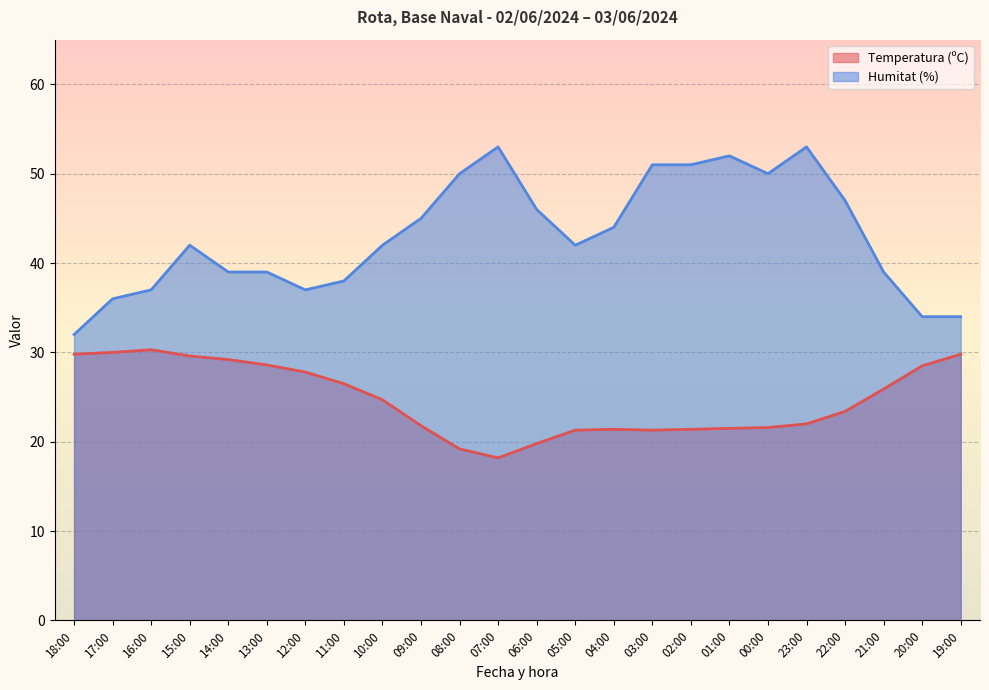

Which series has the widest spread of values?

Humitat (%)